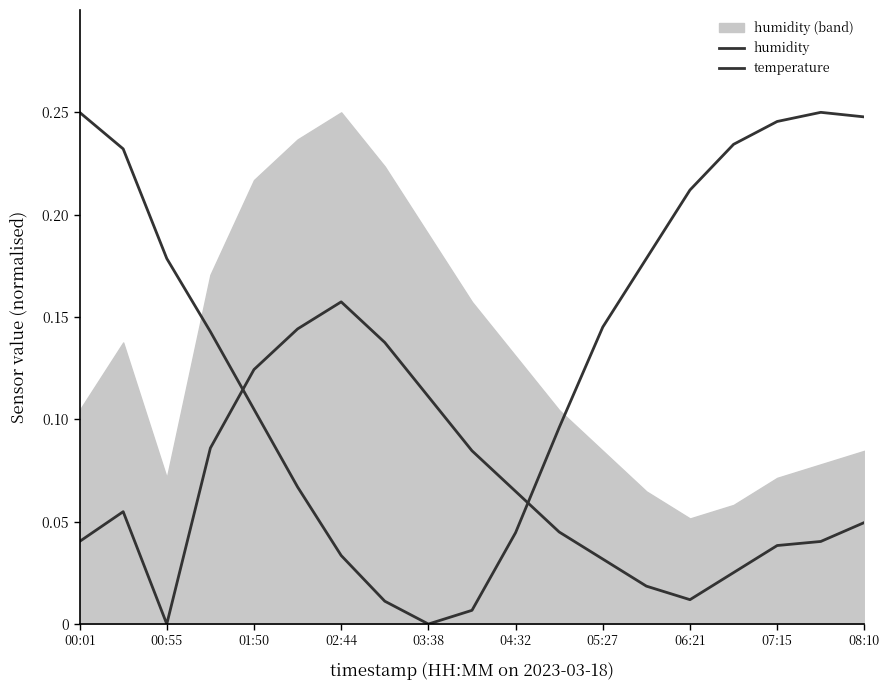

In temperature, how many points are higher than both neighbors (excluding endpoints)?

1